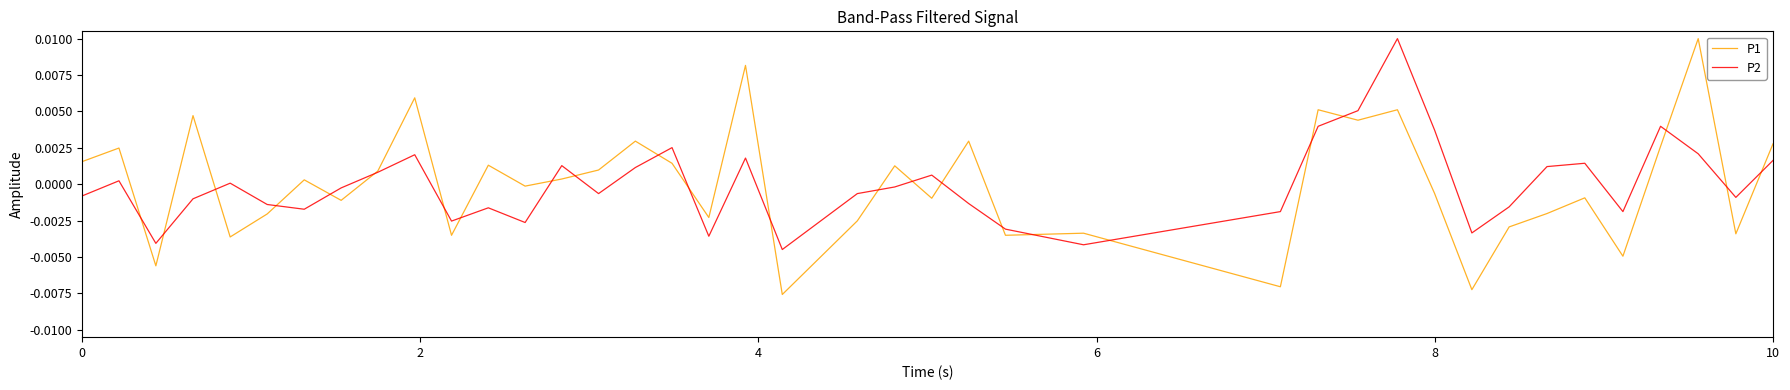

What are all the series names shown in the legend?

P1, P2